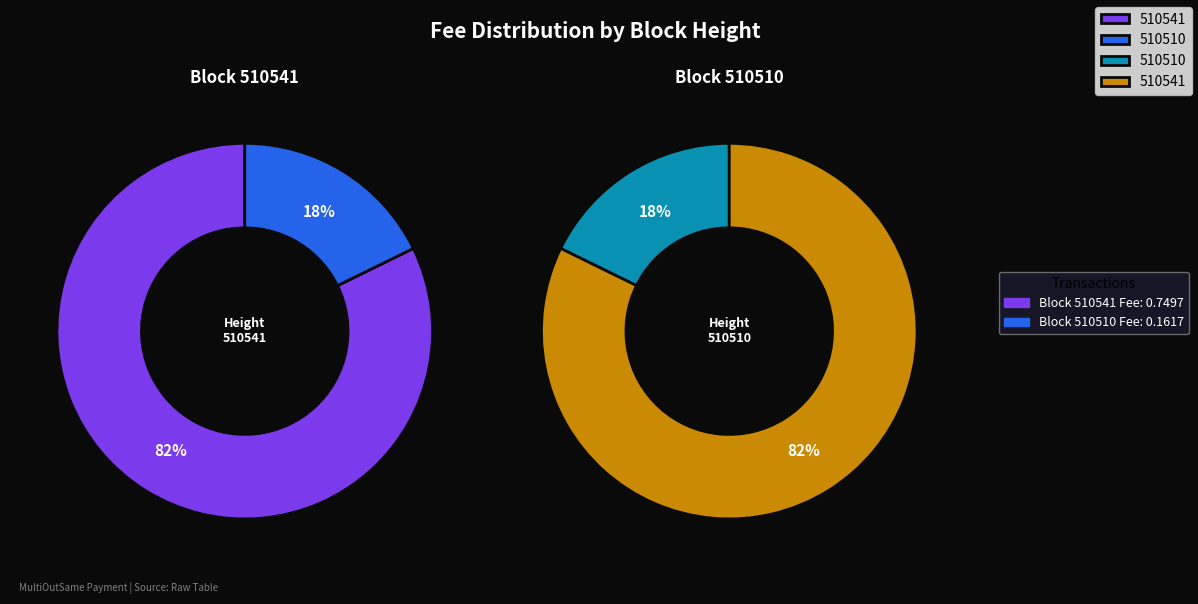

What percentage do 510541 and 510510 together represent?

100.0%